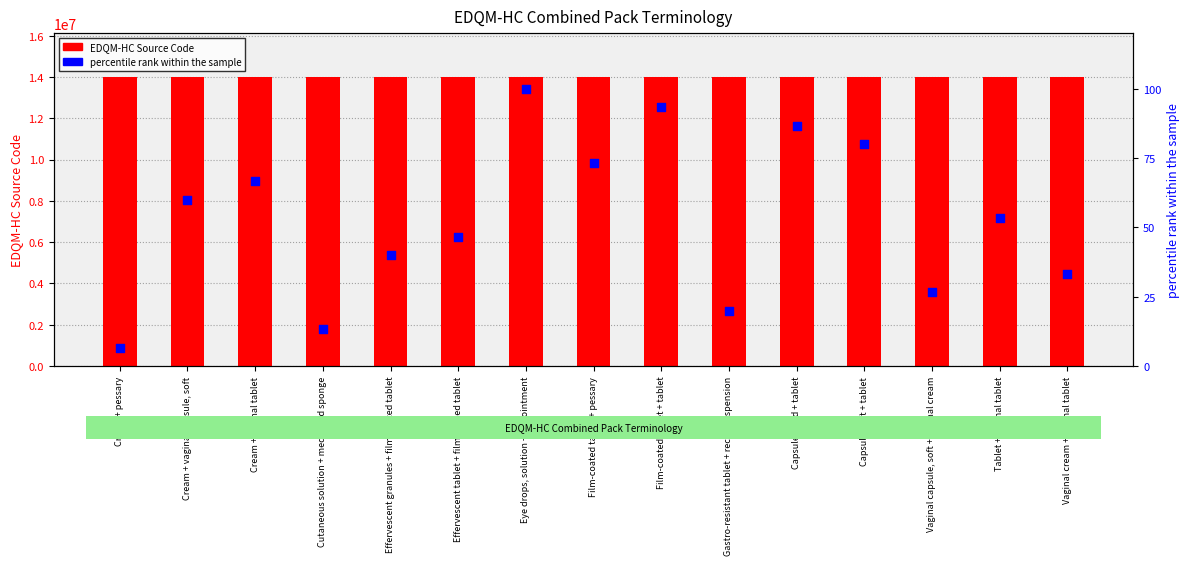

At which category is the sum across all series the highest?

Eye drops, solution + eye ointment